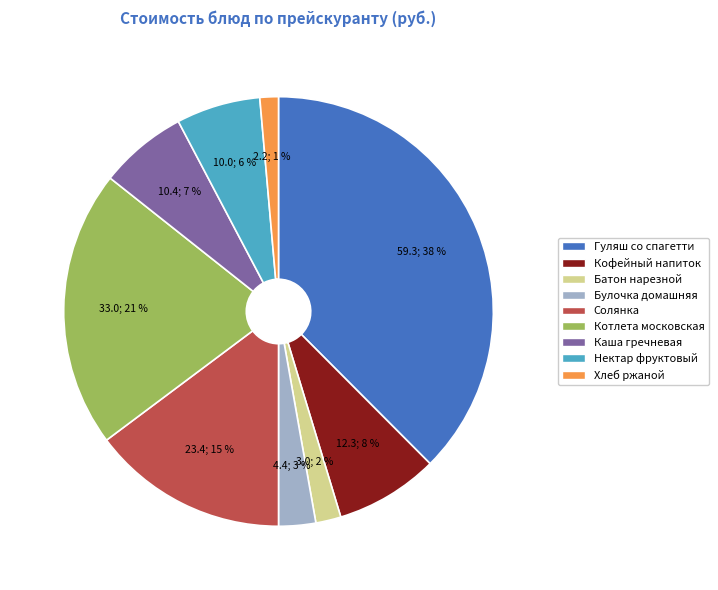

What is the smallest slice in the pie chart?

Хлеб ржаной